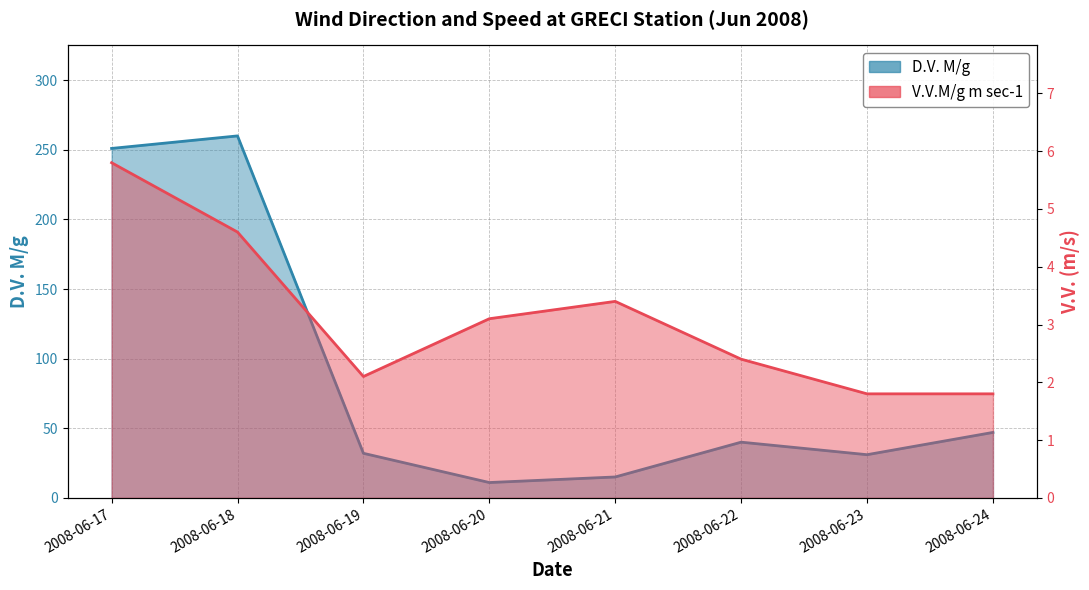

What is the minimum value for V.V.M/g m sec-1?

1.8